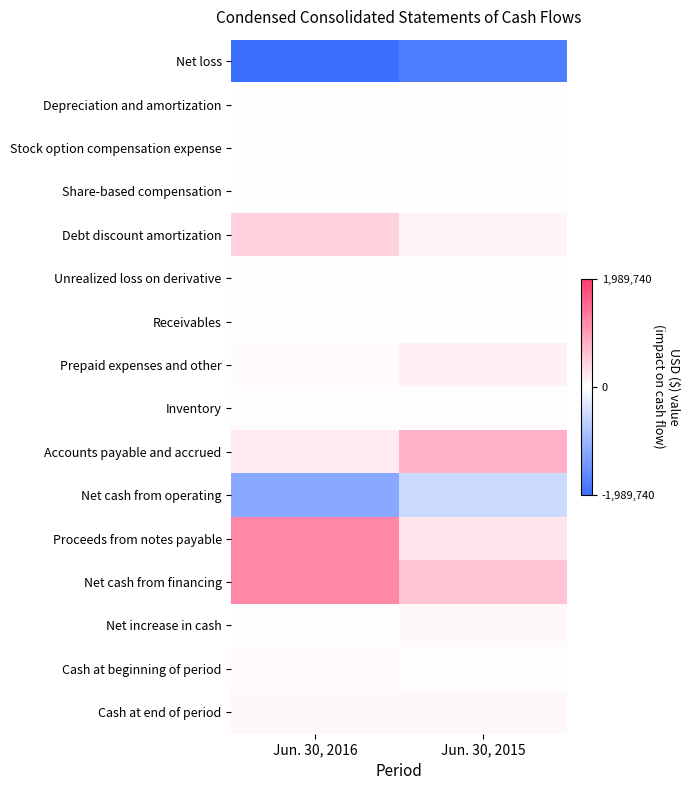

Reading left to right, list all the values displayed in this chart.

Net loss: Jun. 30, 2016=-1989740	Jun. 30, 2015=-1783011
Depreciation and amortization: Jun. 30, 2016=8263	Jun. 30, 2015=8363
Stock option compensation expense: Jun. 30, 2016=1080	Jun. 30, 2015=24175
Share-based compensation: Jun. 30, 2016=1900	Jun. 30, 2015=2125
Debt discount amortization: Jun. 30, 2016=463867	Jun. 30, 2015=112069
Unrealized loss on derivative: Jun. 30, 2016=22802	Jun. 30, 2015=10903
Receivables: Jun. 30, 2016=24846	Jun. 30, 2015=1271
Prepaid expenses and other: Jun. 30, 2016=36688	Jun. 30, 2015=152442
Inventory: Jun. 30, 2016=30000	Jun. 30, 2015=20000
Accounts payable and accrued: Jun. 30, 2016=215041	Jun. 30, 2015=762283
Net cash from operating: Jun. 30, 2016=-1185253	Jun. 30, 2015=-510097
Proceeds from notes payable: Jun. 30, 2016=1200000	Jun. 30, 2015=257000
Net cash from financing: Jun. 30, 2016=1200000	Jun. 30, 2015=579500
Net increase in cash: Jun. 30, 2016=14747	Jun. 30, 2015=69403
Cash at beginning of period: Jun. 30, 2016=49801	Jun. 30, 2015=5745
Cash at end of period: Jun. 30, 2016=64548	Jun. 30, 2015=75148